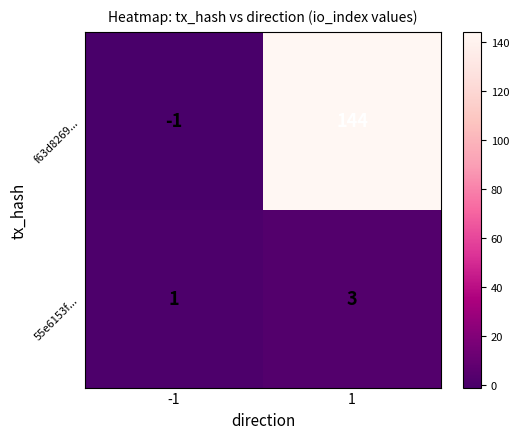

Reading left to right, extract all data points from this chart.

f63d8269...: -1	144
55e6153f...: 1	3